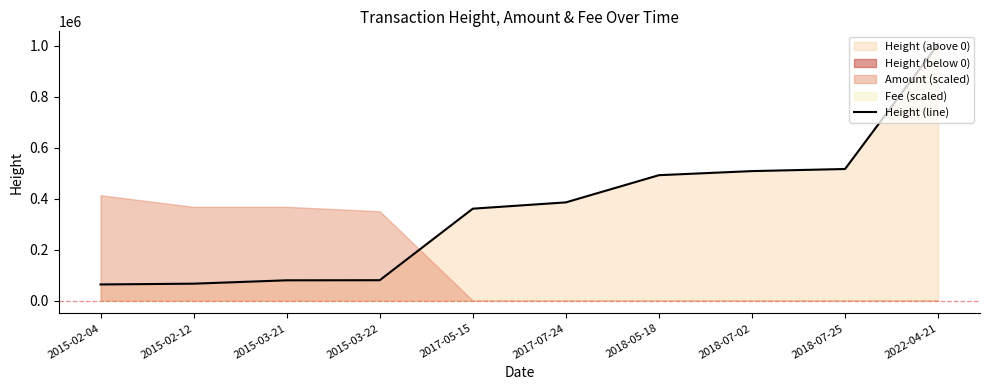

Reading left to right, transcribe all the data shown in this chart.

63176	66208	79402	79826	360320	385020	491717	507715	515923	1005560